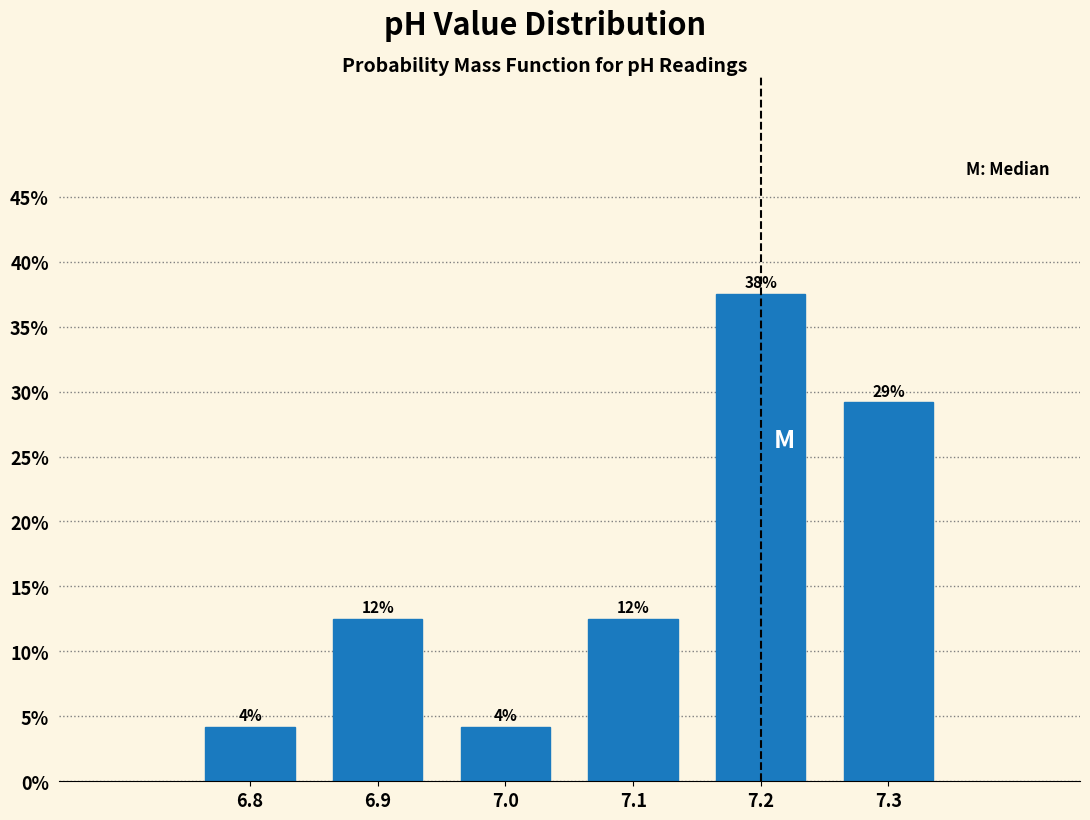

Does the chart contain any negative values?

No